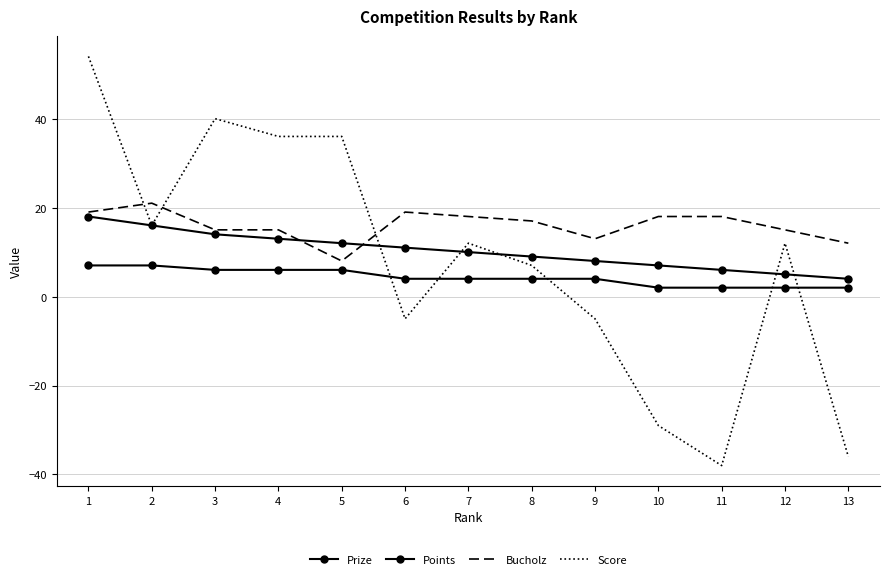

How many lines are shown in the chart?

4